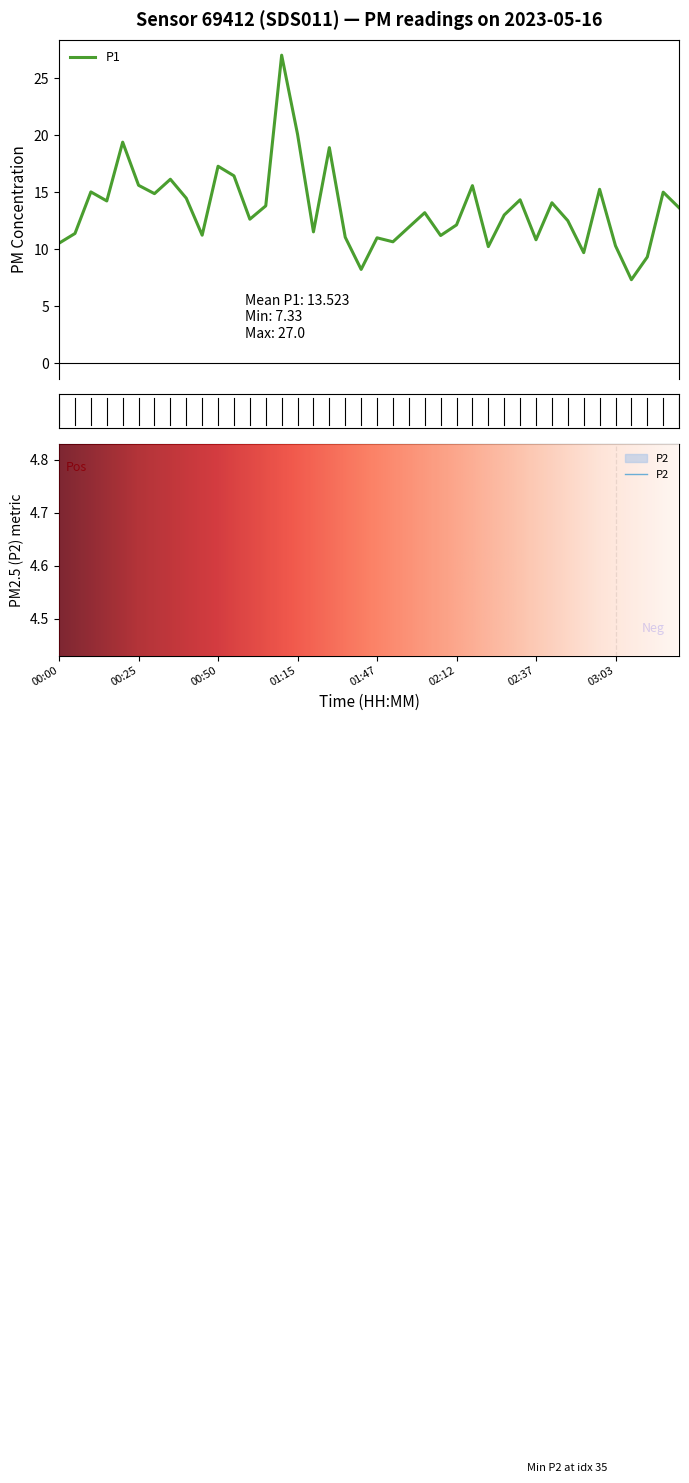

How many lines are shown in the chart?

2